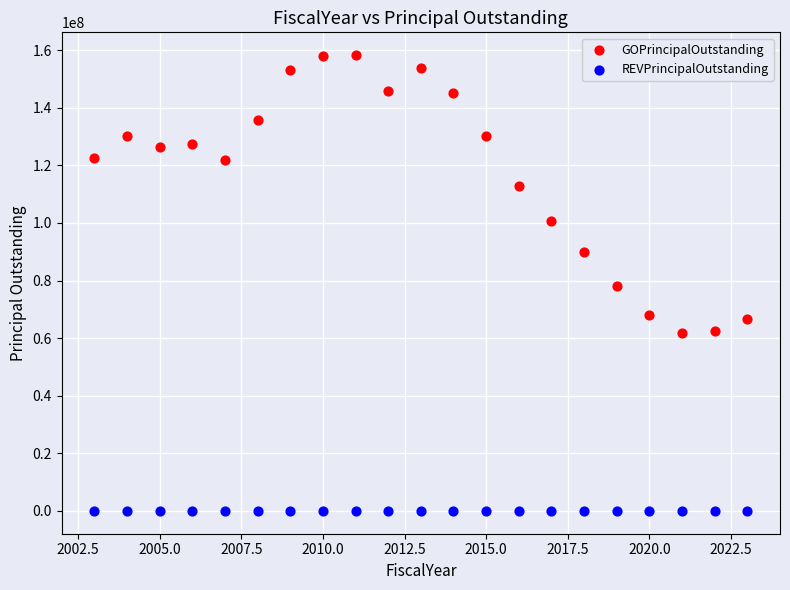

In the GOPrincipalOutstanding series, what Y value is closest to 109938500?

112935000.0